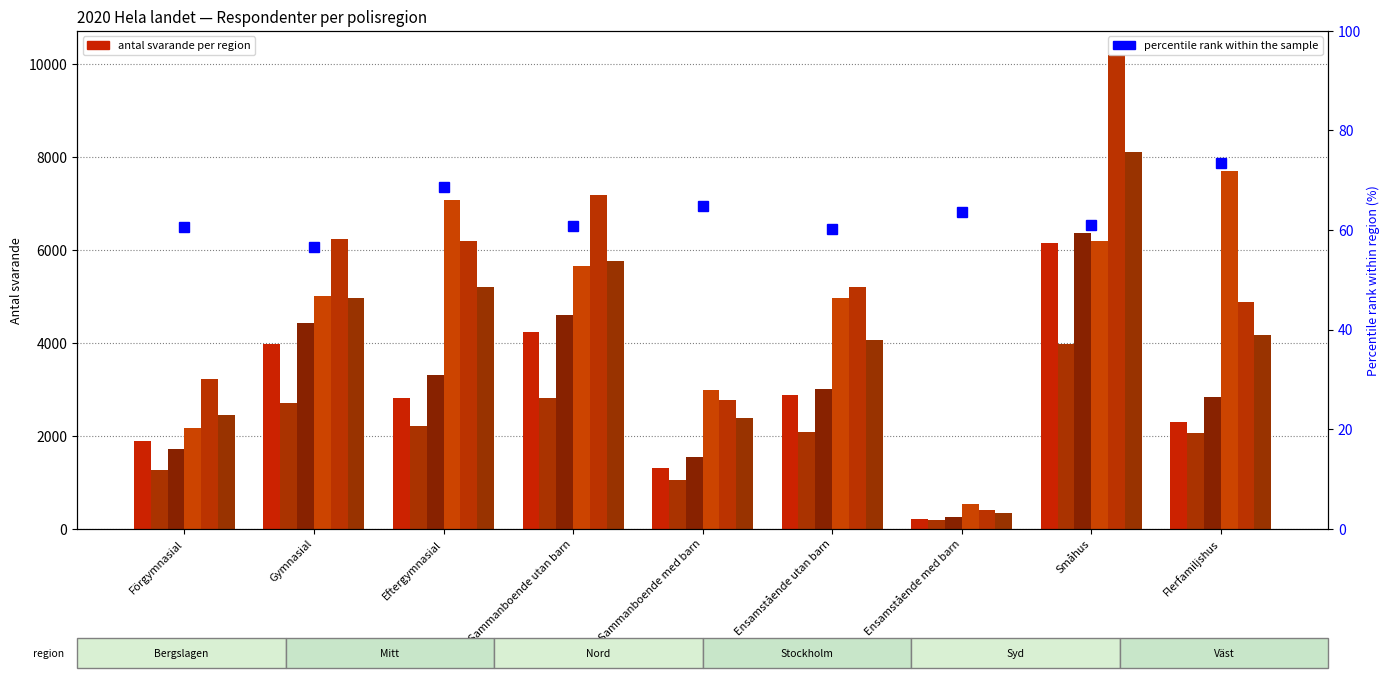

Rank the series by their maximum value, from lowest to highest.

Mitt, Bergslagen, Nord, Stockholm, Väst, Syd